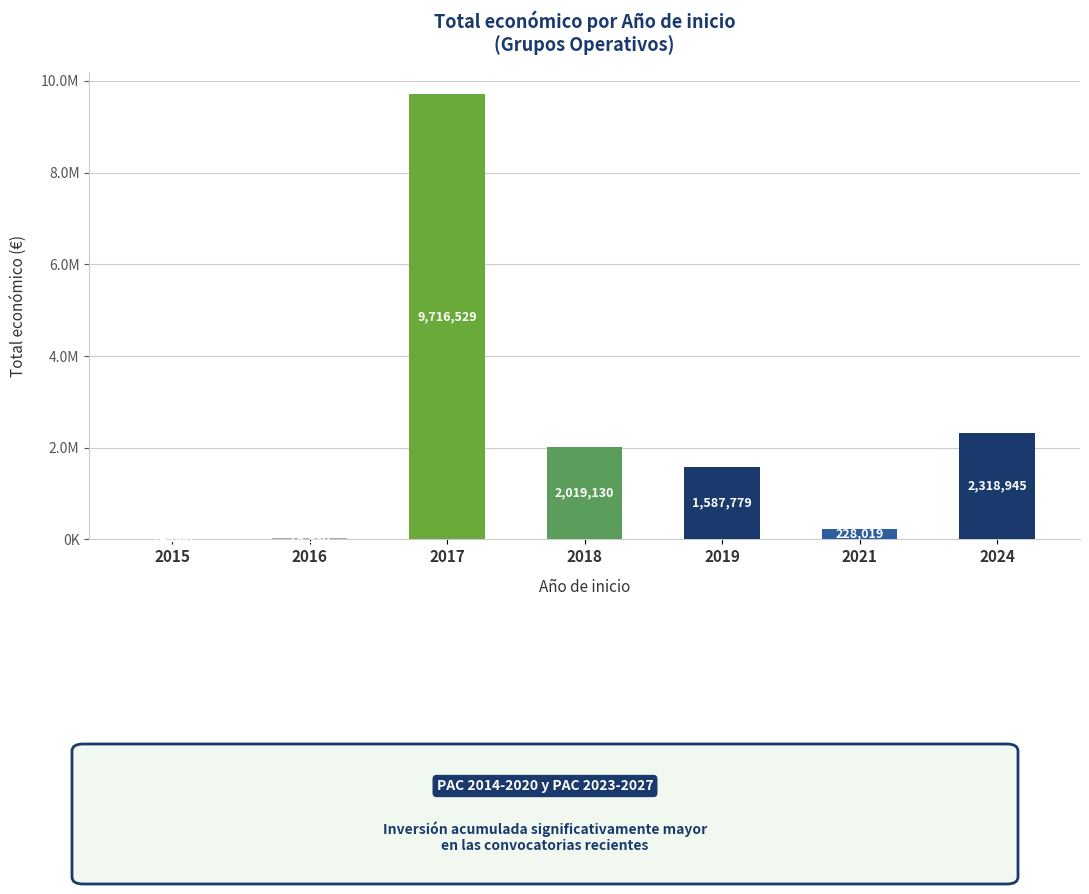

Between 2015 and 2018, which is larger?

2018